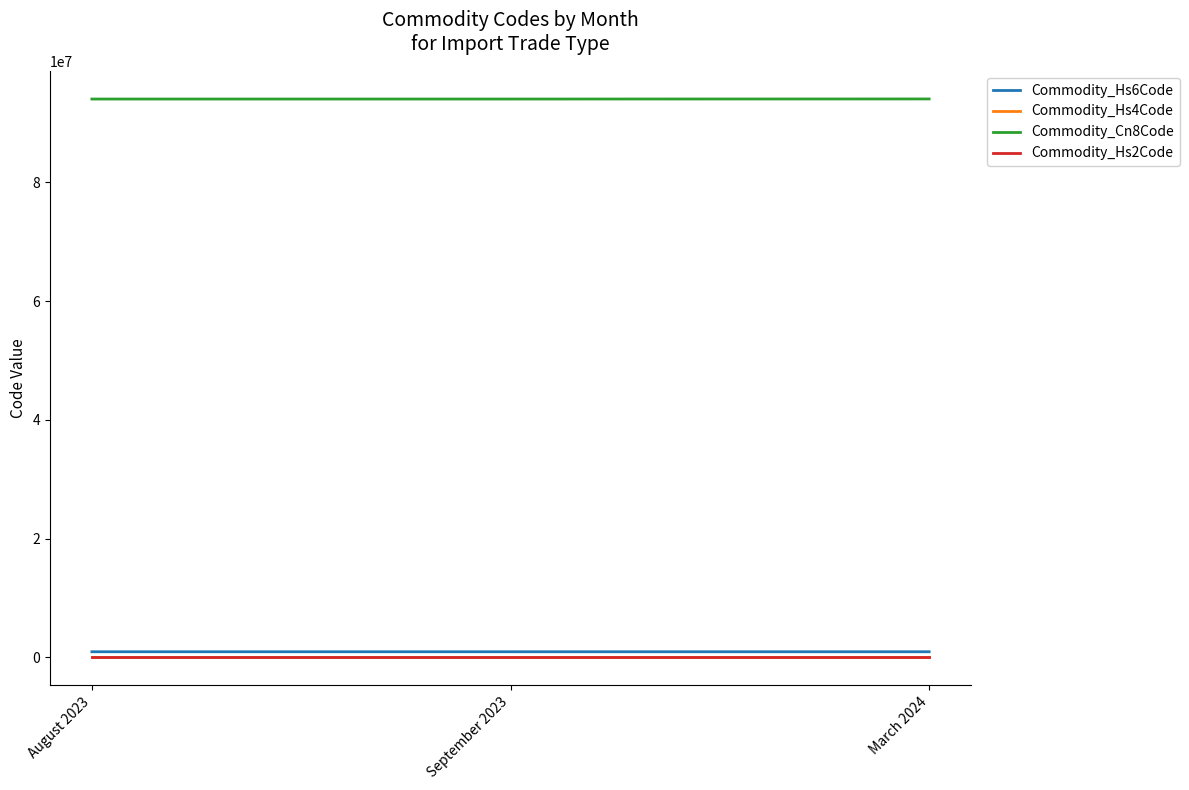

What position from the right is March 2024?

1